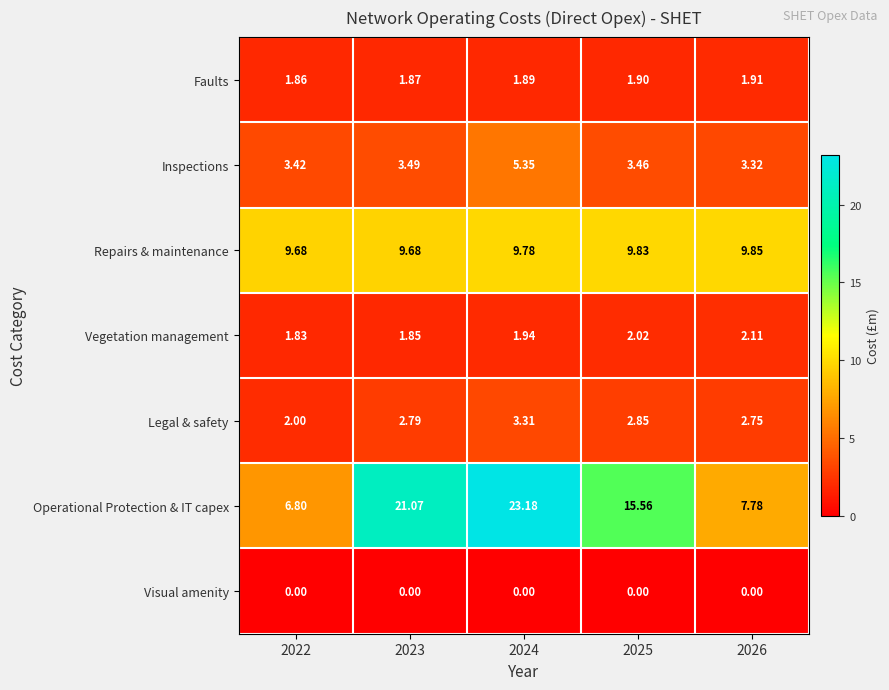

Which series has the largest total across all categories?

Operational Protection & IT capex